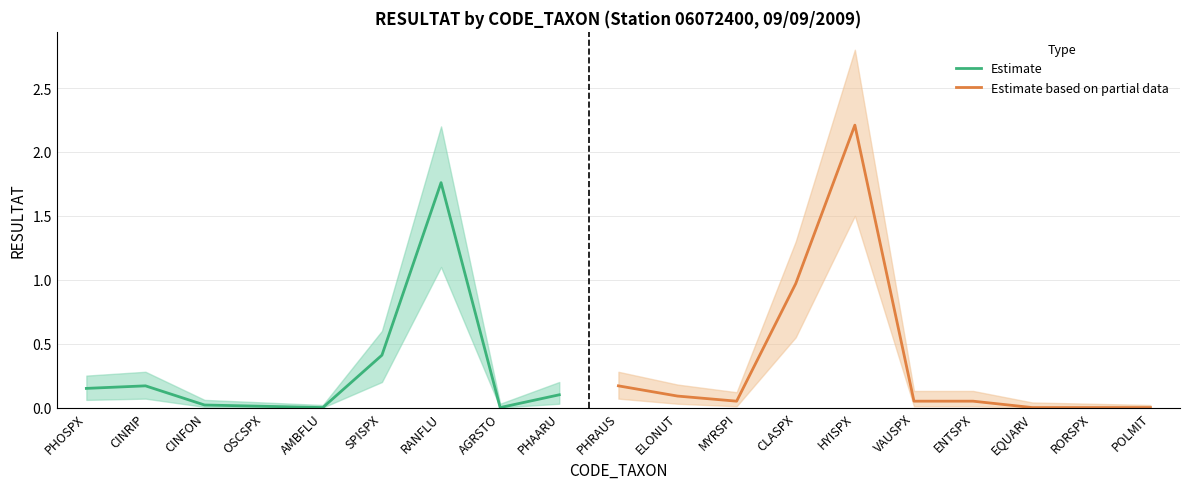

Reading left to right, transcribe all the data shown in this chart.

RESULTAT: 0.1	0.2	0.0	0.0	0.0	0.4	1.8	0.0	0.1	0.2	0.1	0.1	1.0	2.2	0.1	0.1	0.0	0.0	0.0
RESULTAT_upper: 0.2	0.3	0.1	0.0	0.0	0.6	2.2	0.0	0.2	0.3	0.2	0.1	1.3	2.8	0.1	0.1	0.0	0.0	0.0
RESULTAT_lower: 0.1	0.1	0.0	0.0	0.0	0.2	1.1	0.0	0.0	0.1	0.0	0.0	0.6	1.5	0.0	0.0	0.0	0.0	0.0